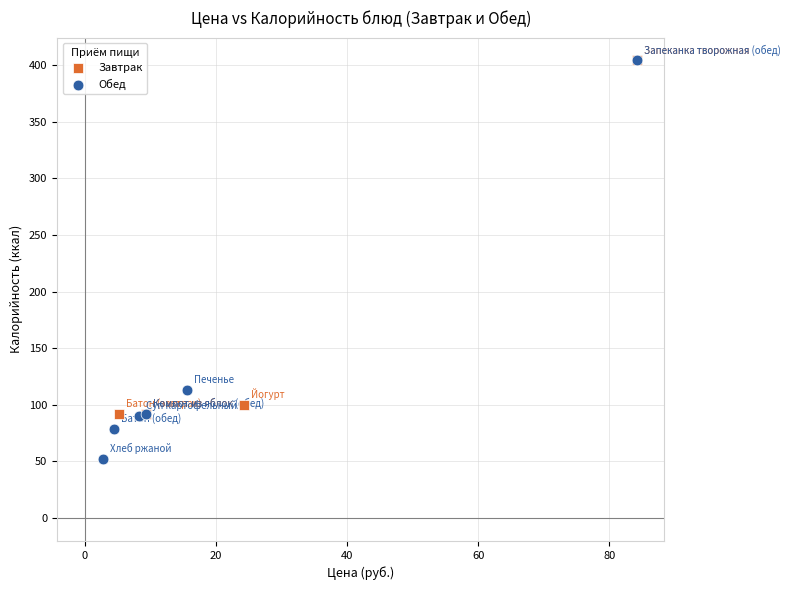

Which series has the widest spread of Y values?

Обед